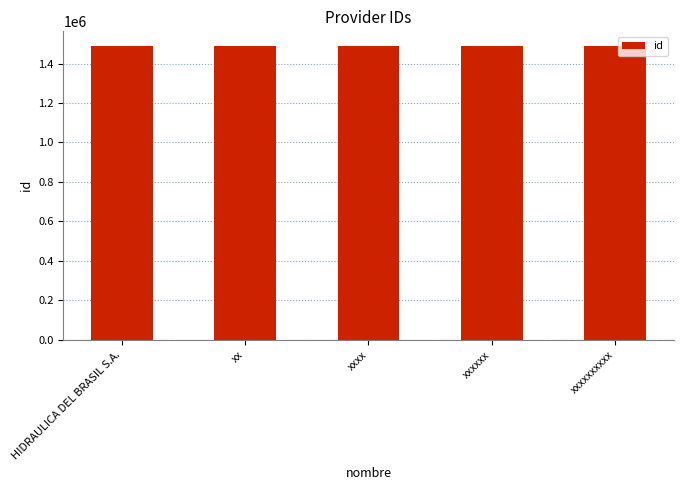

The value at xxxxxx is 1488593. True or false?

True